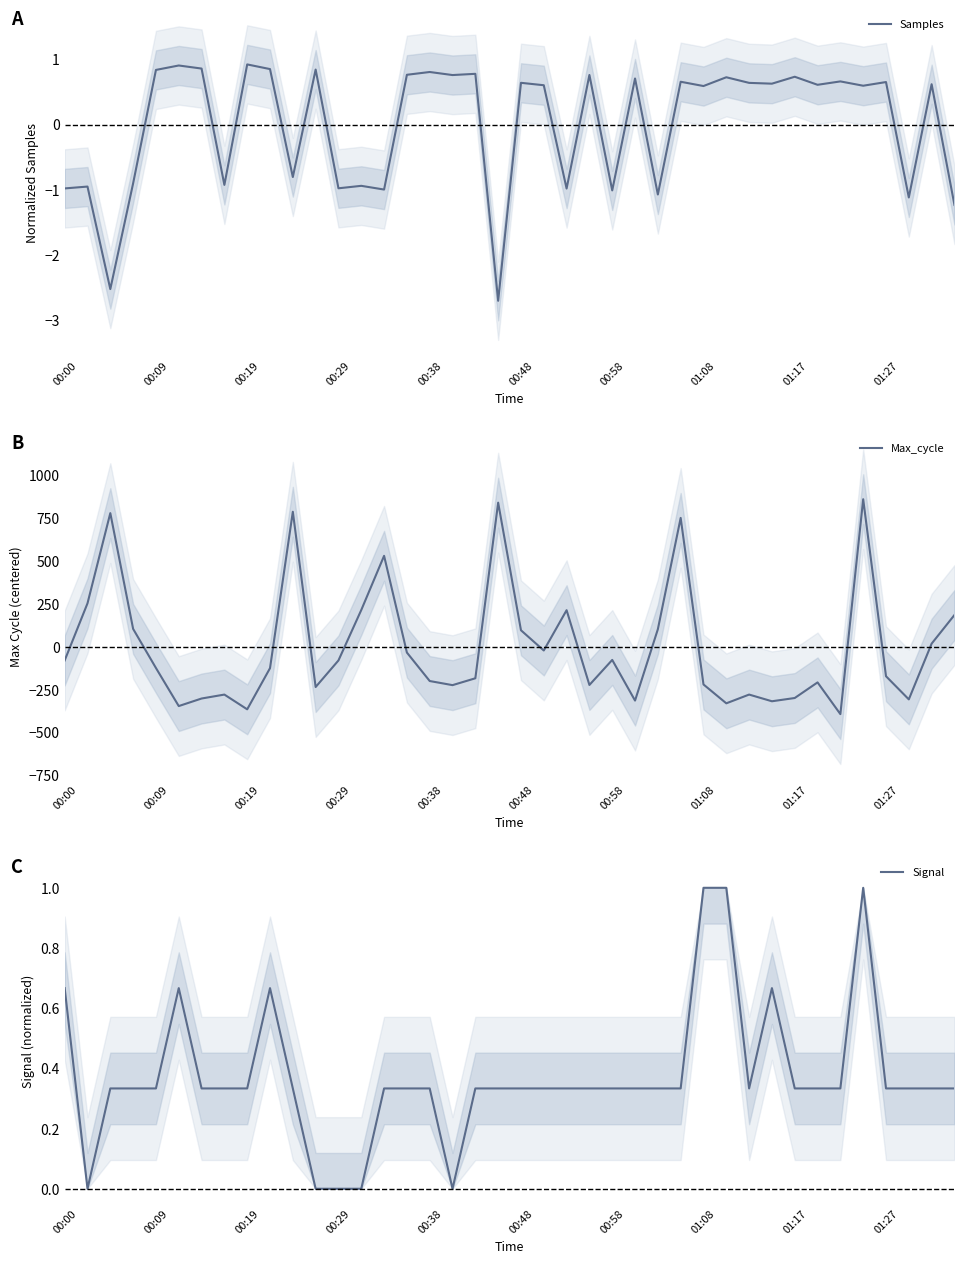

True or false: Samples has more than 1 interior local peaks.

True